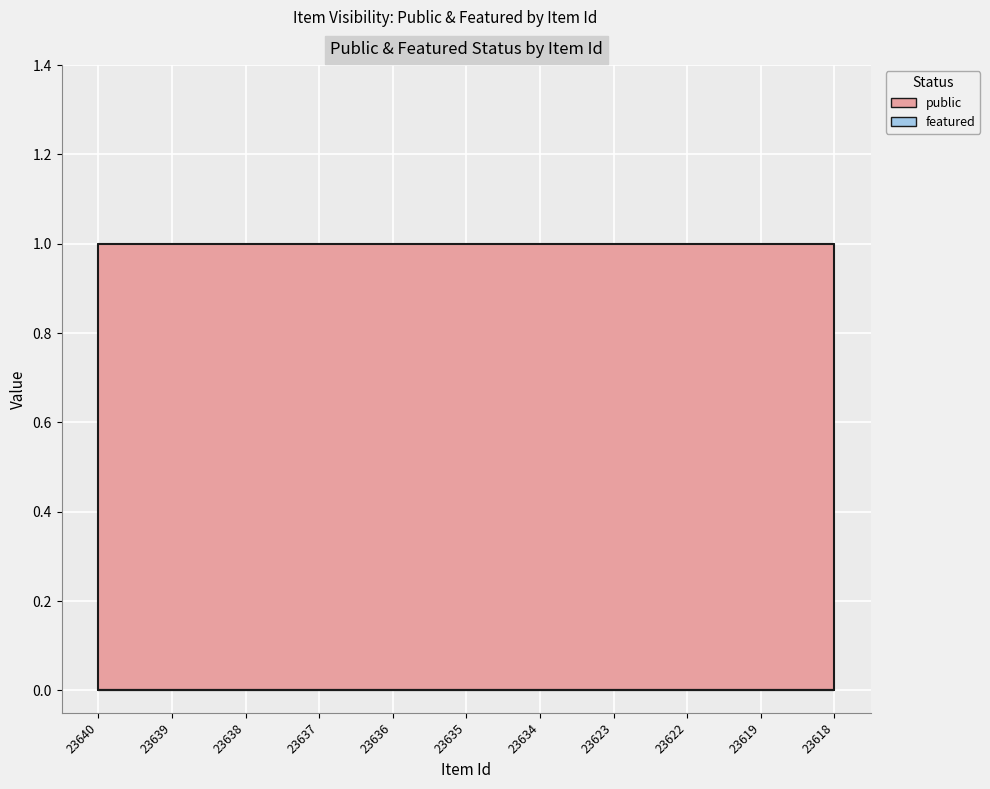

Rank the series by their average value, from highest to lowest.

public, featured